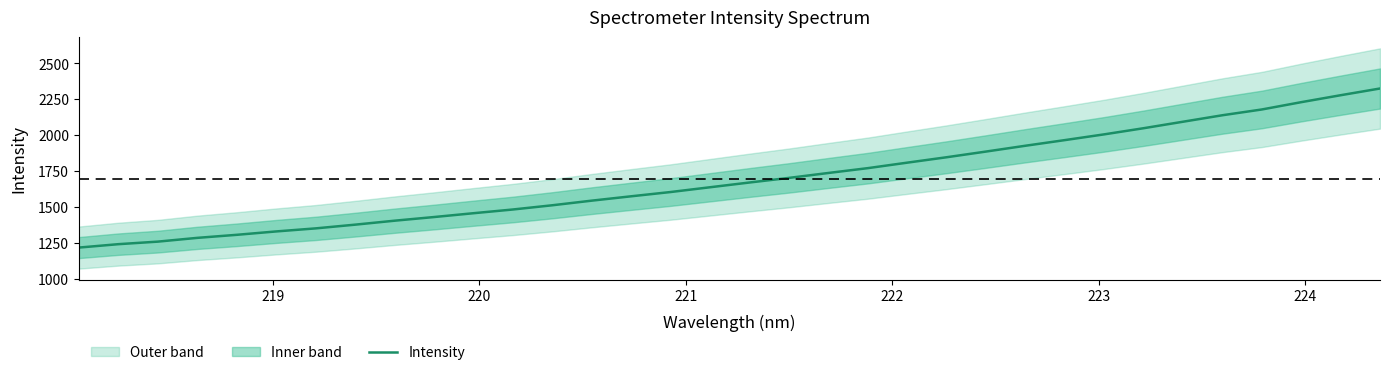

What is the difference between the maximum and minimum values?

1106.3